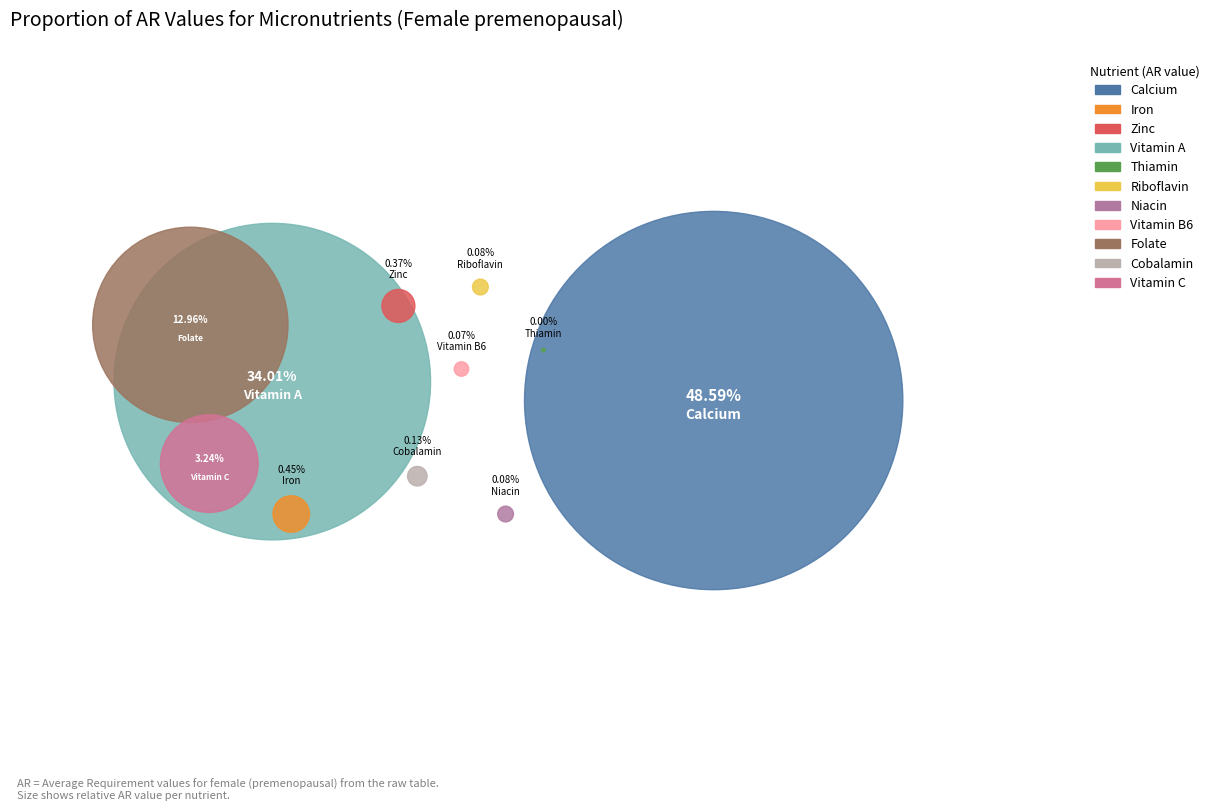

Which slice is the smallest?

Thiamin